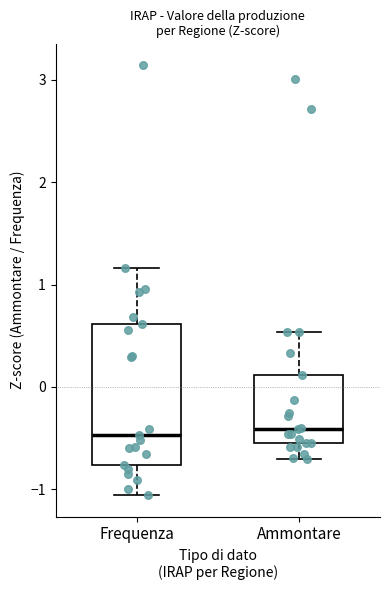

Where does the lower whisker of the box for Ammontare end on the y-axis? The values are not printed on the chart, so give them approximately, as read against the axis.

-0.7